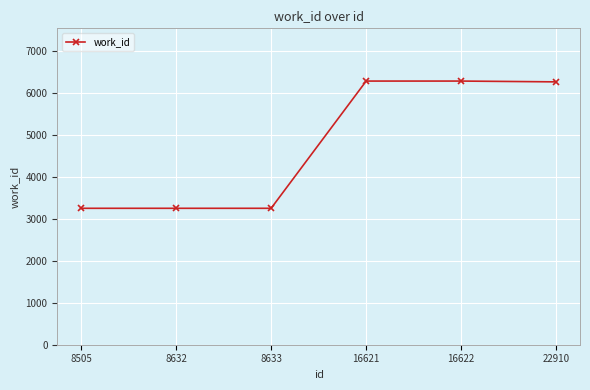

The chart shows a value of 3250 at 8505. True or false?

True